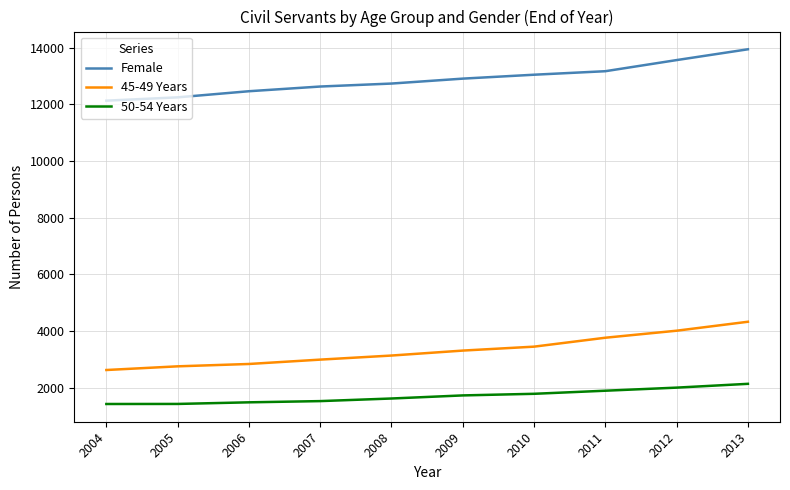

Between 2005 and 2009, which series saw the biggest shift?

Female